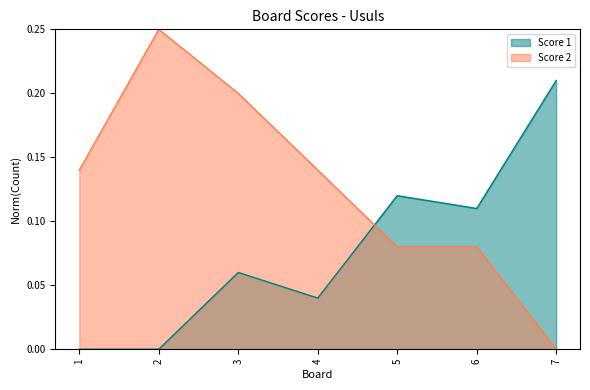

Which series has the widest spread of values?

Score 2